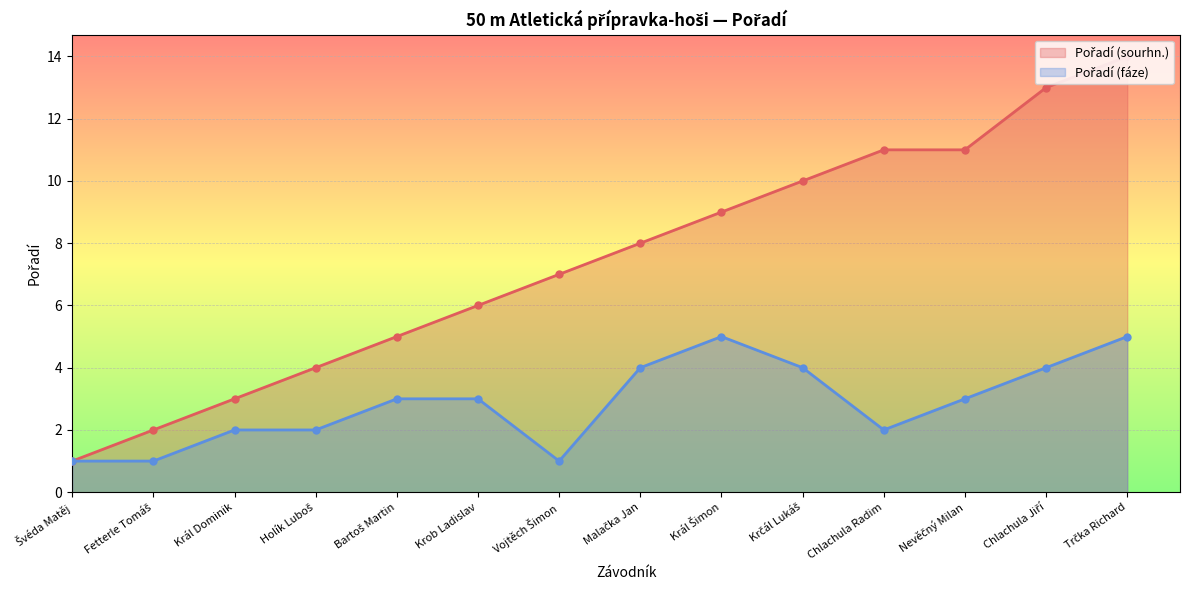

Which series has the largest total across all categories?

Pořadí (sourhn.)